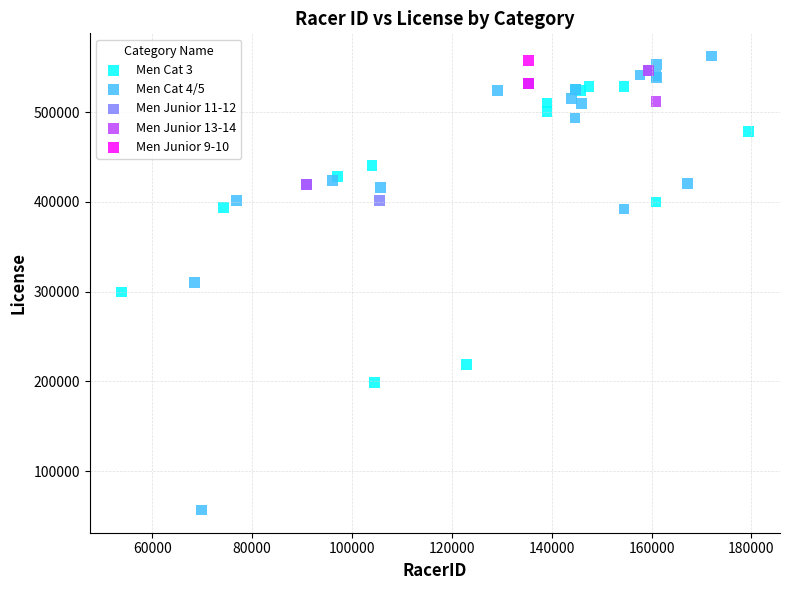

What are all the series names shown in the legend?

Men Cat 3, Men Cat 4/5, Men Junior 11-12, Men Junior 13-14, Men Junior 9-10